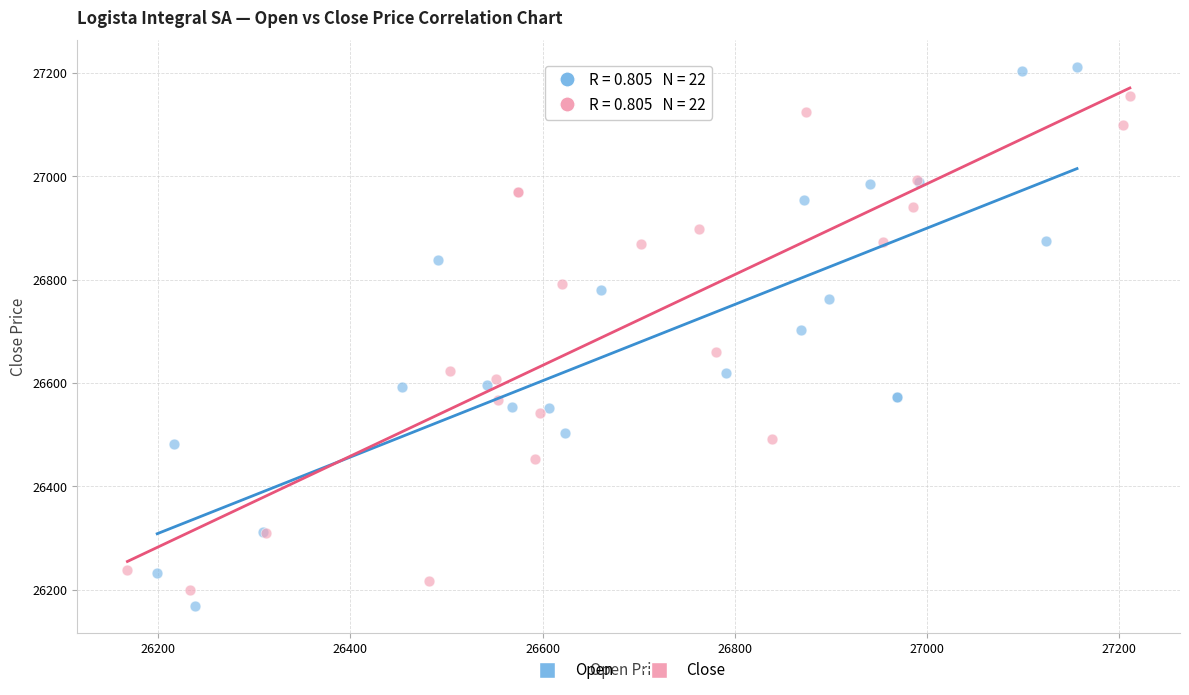

Which series reaches the maximum Y coordinate?

Open